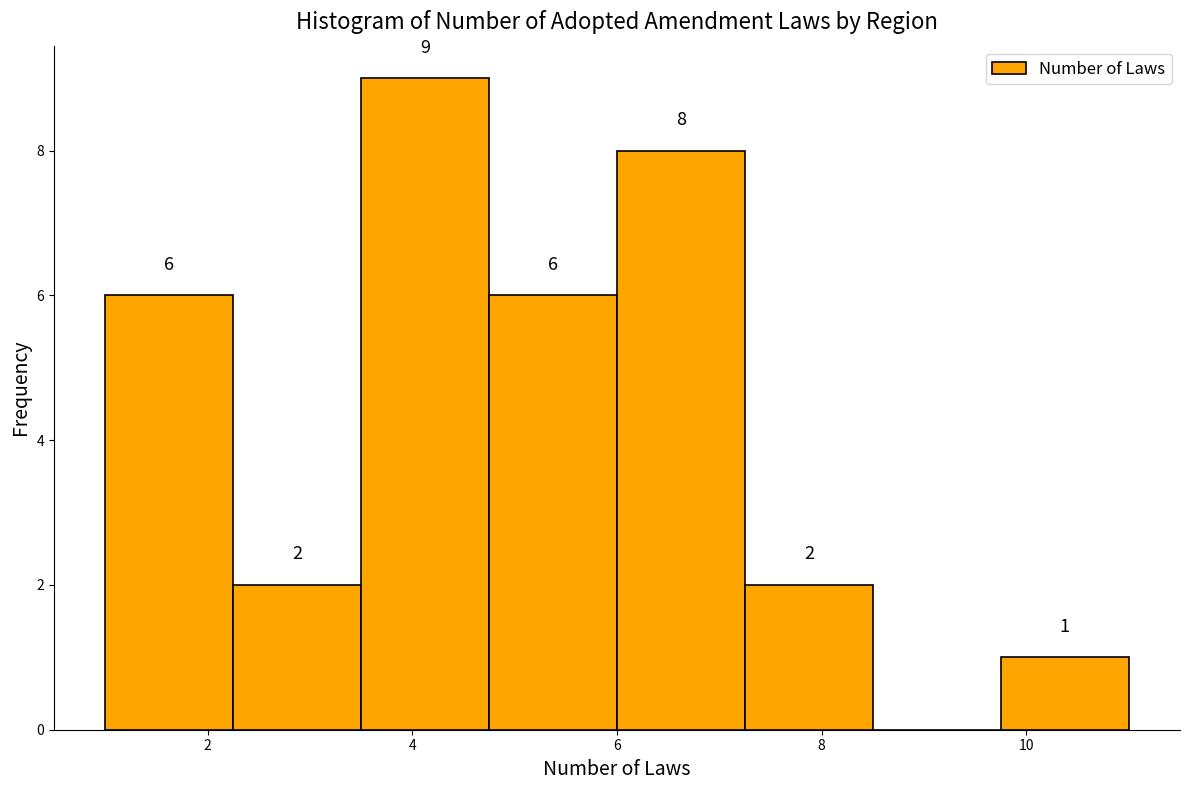

Over which range of the x-axis is the bar tallest?

3.50 to 4.75